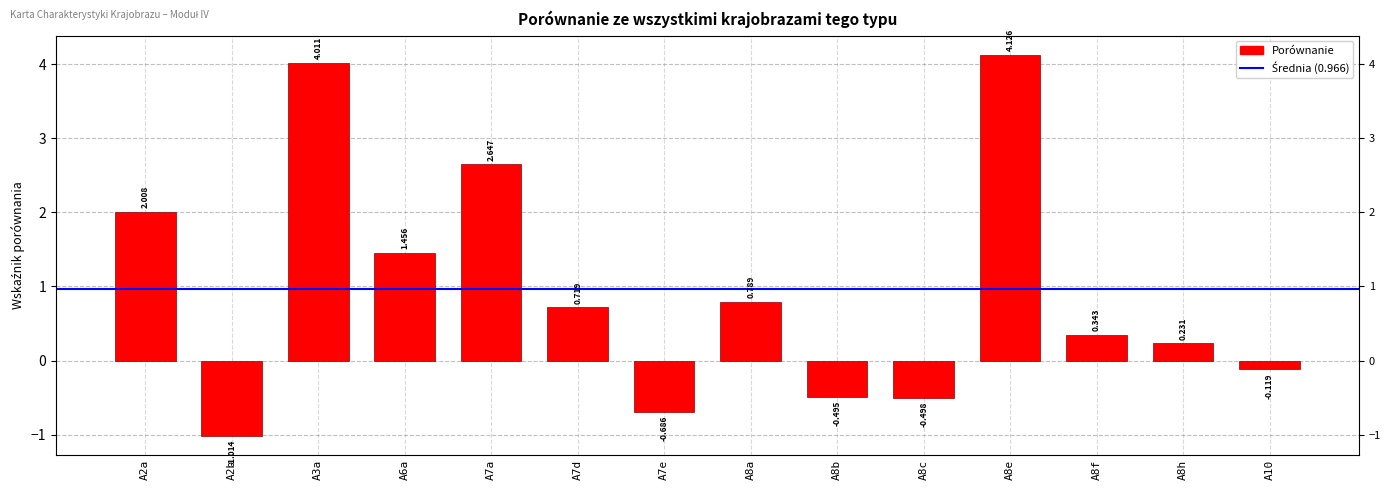

What is the difference between the maximum and minimum values?

5.1